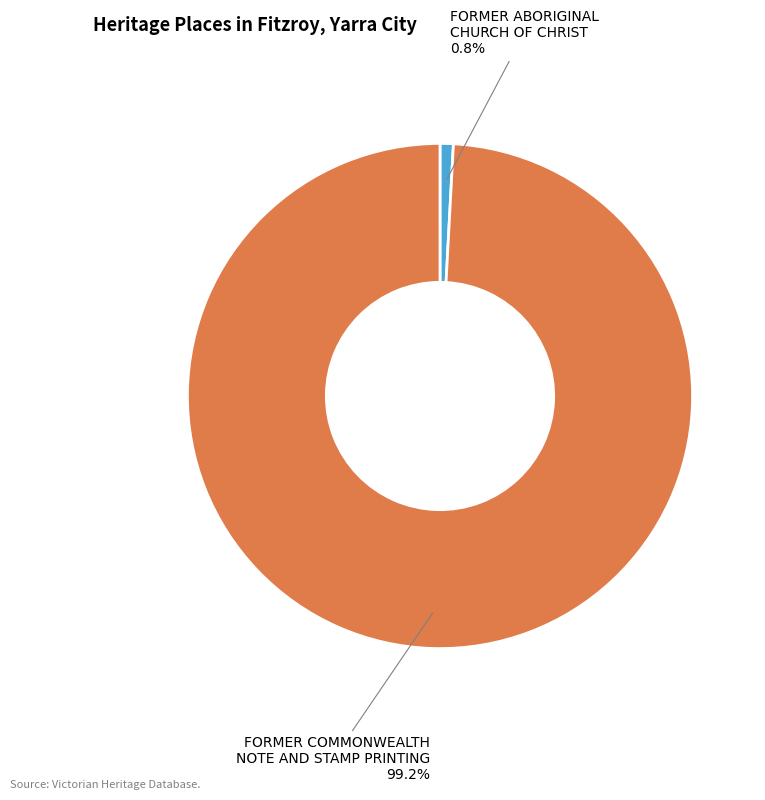

True or false: FORMER ABORIGINAL CHURCH OF CHRIST accounts for 11% of the total.

False